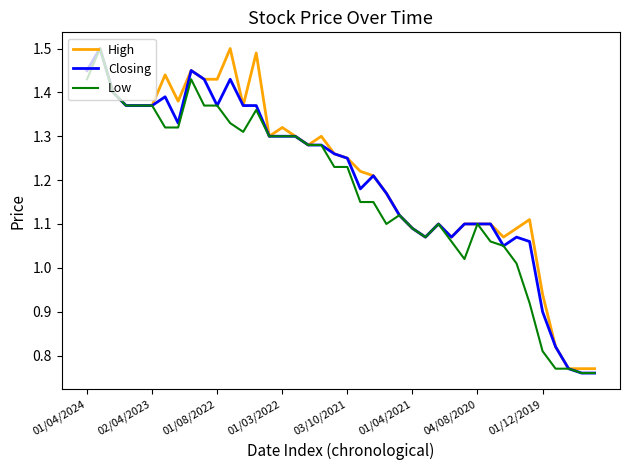

At which category does the chart reach its minimum across all series?

38